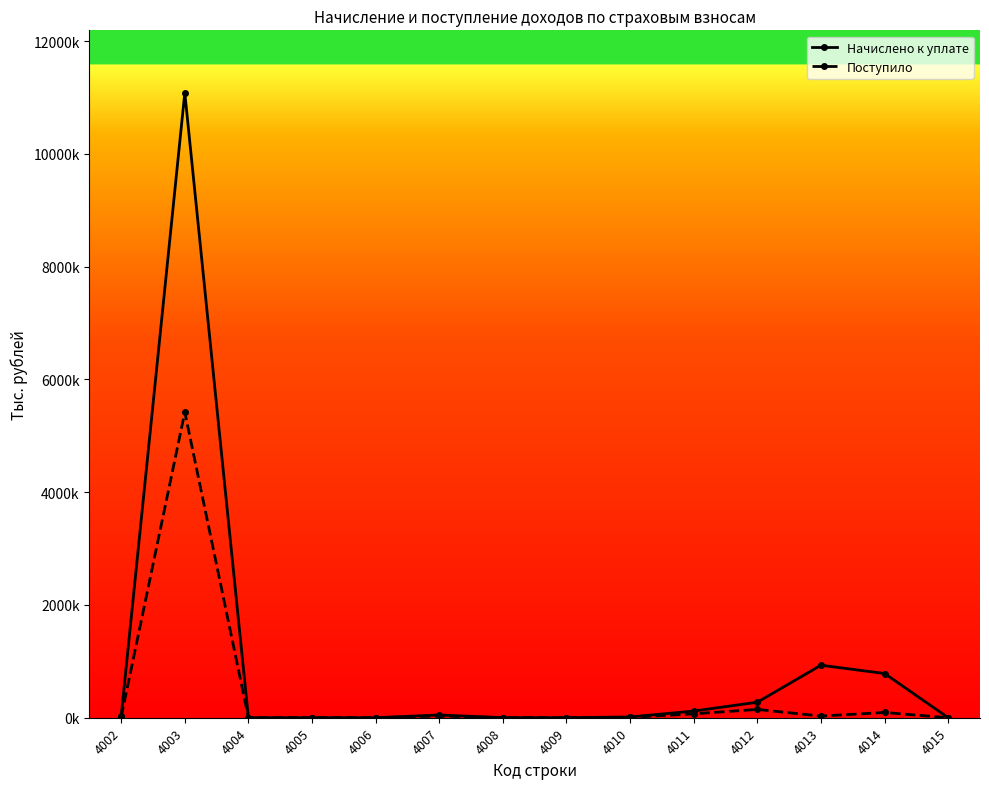

Where is the first local minimum for Начислено к уплате?

4006